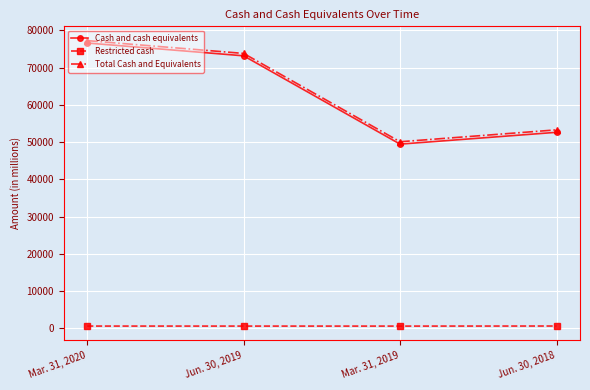

Is the value of Restricted cash at Mar. 31, 2019 greater than the value of Cash and cash equivalents at Mar. 31, 2020?

No